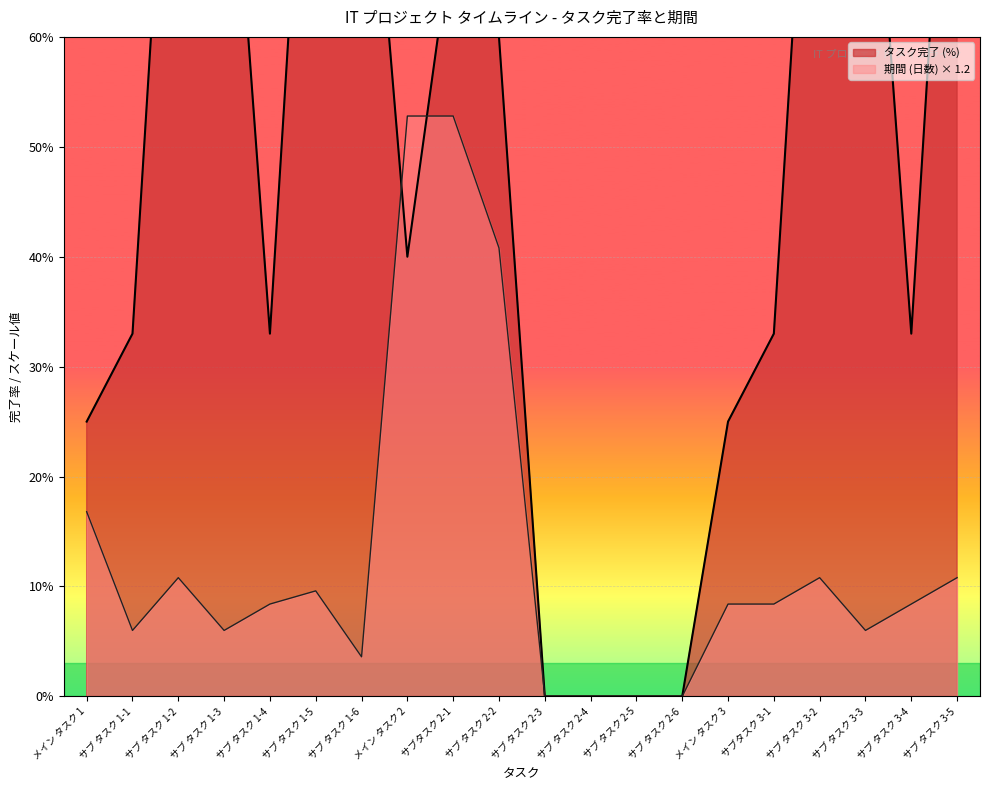

Which category has the highest value in the タスク完了 (%) series?

サブ タスク 1-2